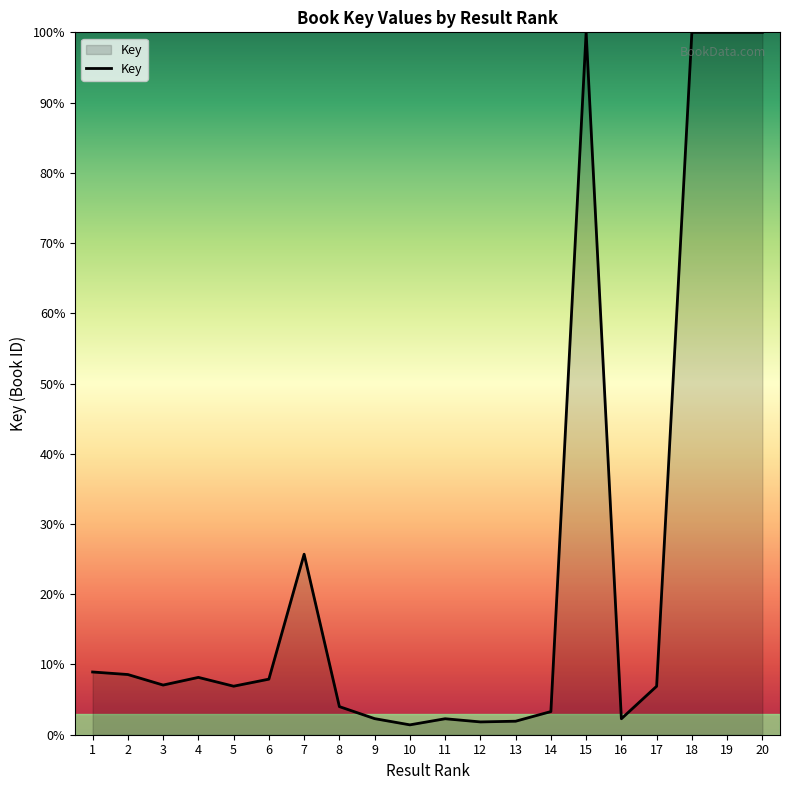

What is the approximate value at 8?

4.0